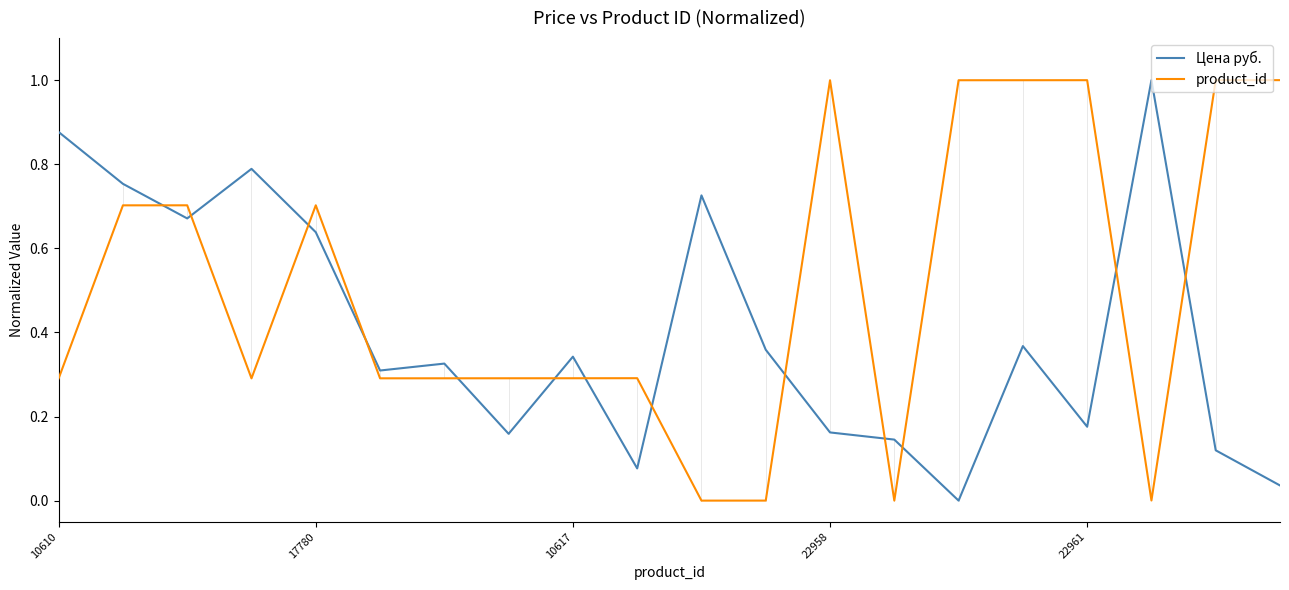

Which series has the largest total across all categories?

product_id